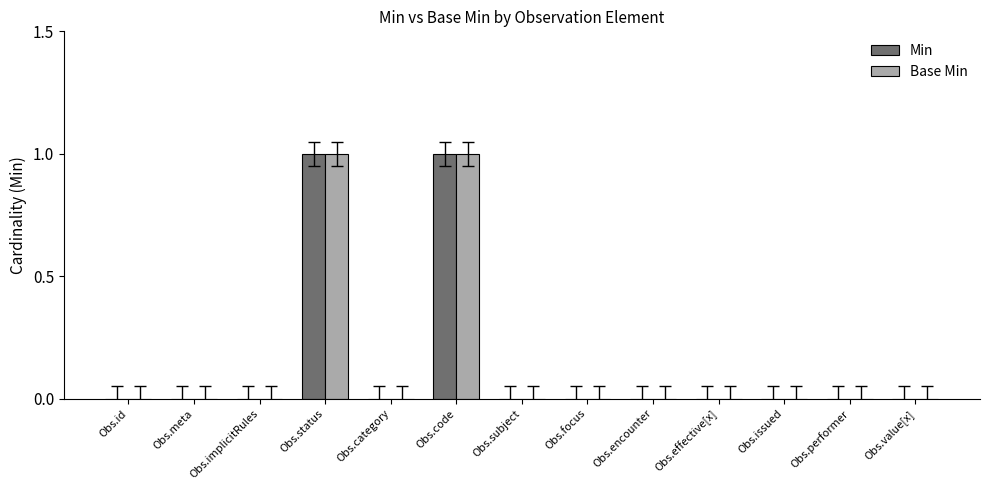

Is it true that Base Min equals 0 at Obs.performer?

True